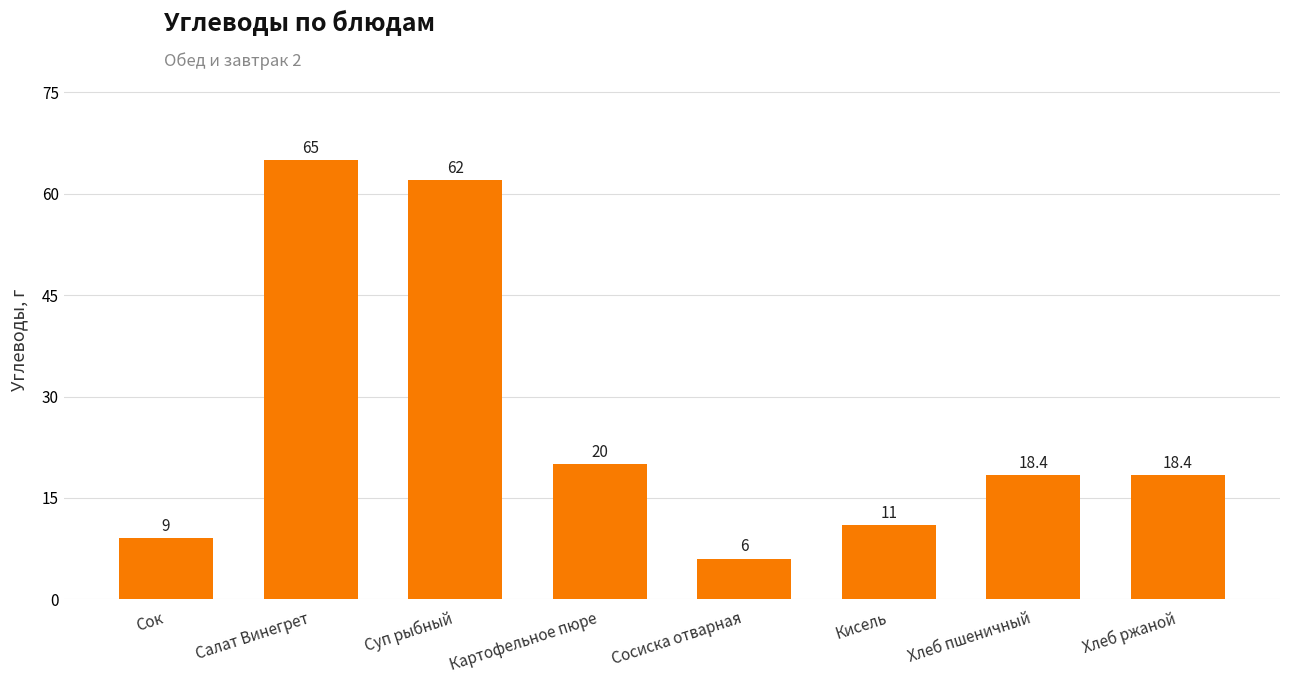

Reading left to right, what are all the values shown in this chart?

Сок=9.0	Салат Винегрет=65.0	Суп рыбный=62.0	Картофельное пюре=20.0	Сосиска отварная=6.0	Кисель=11.0	Хлеб пшеничный=18.4	Хлеб ржаной=18.4